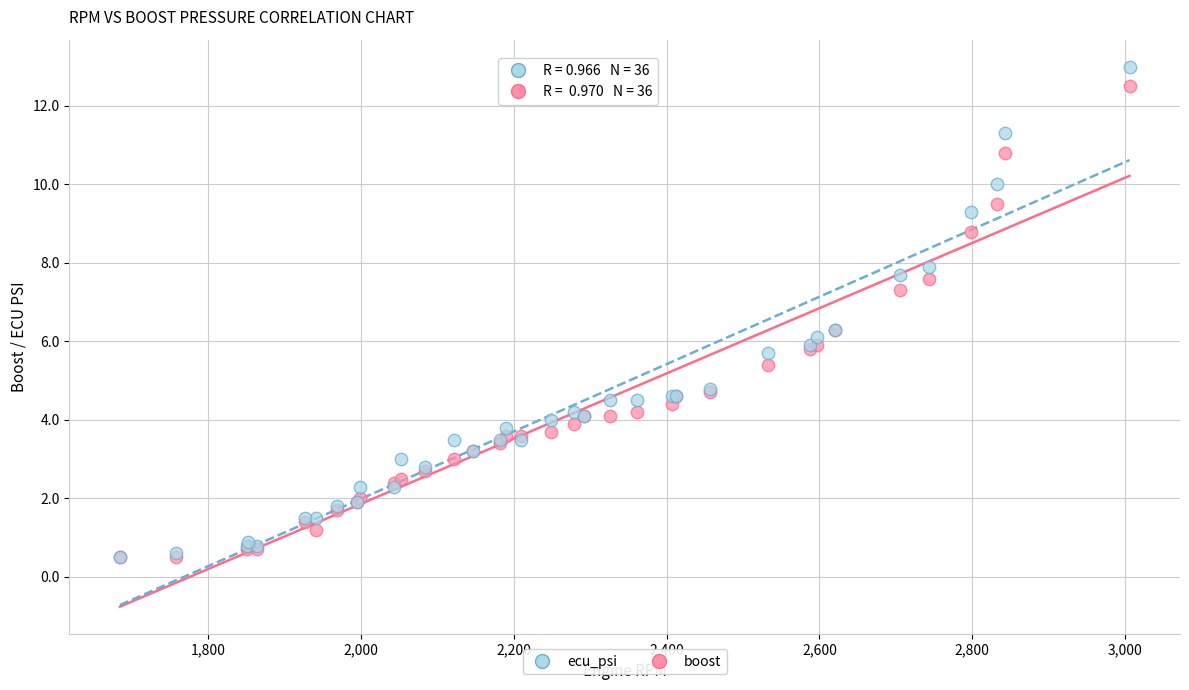

Which series reaches the maximum Y coordinate?

ecu_psi